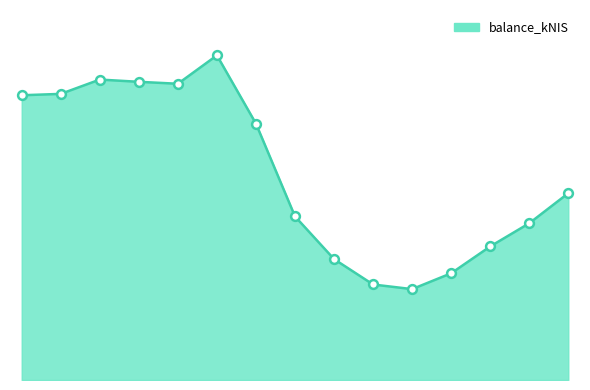

Is this an area chart (filled region under the line)?

Yes